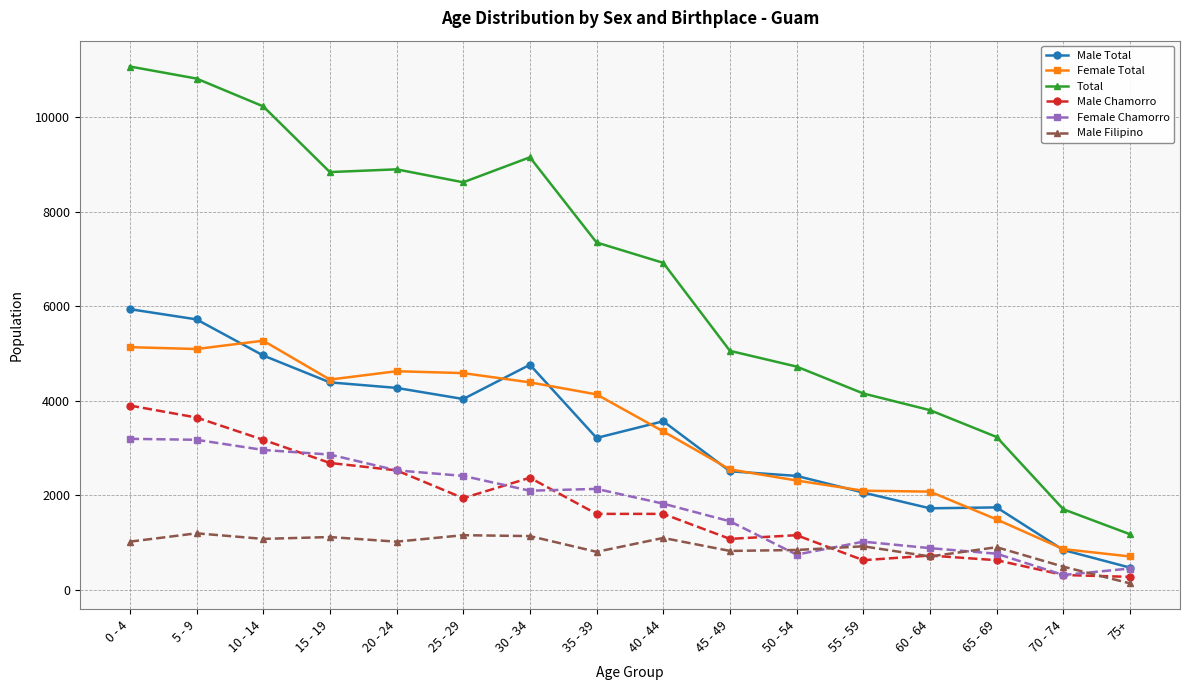

Which category has the highest value across all series?

0 - 4